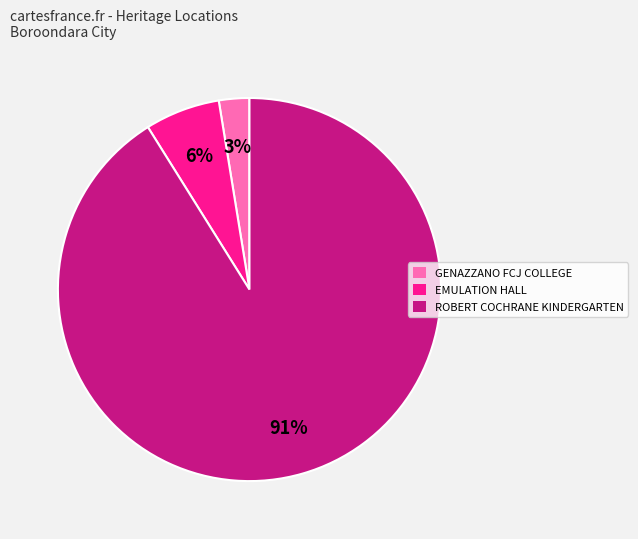

Which has a higher value, GENAZZANO FCJ COLLEGE or EMULATION HALL?

EMULATION HALL